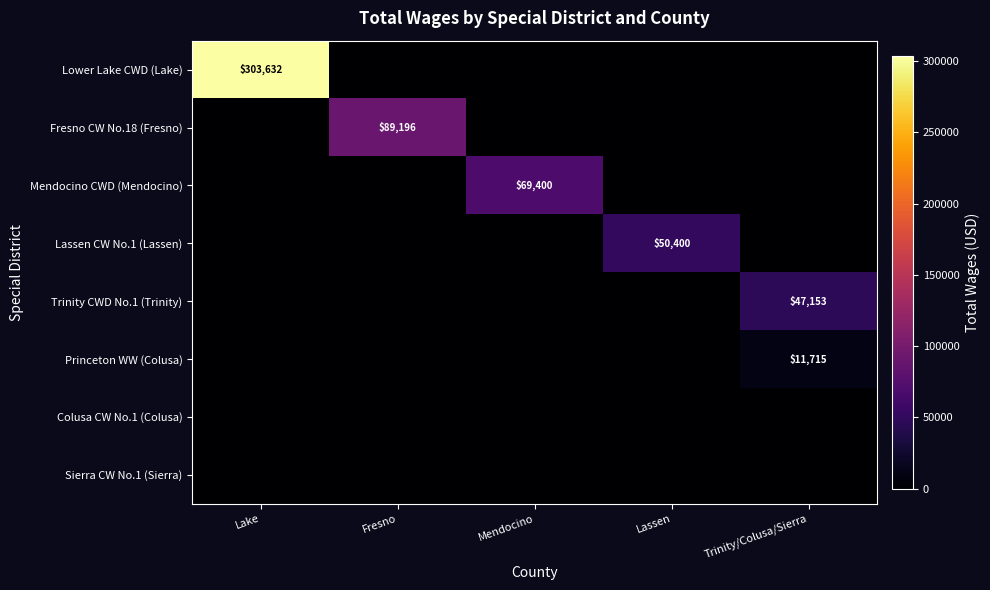

What is the total value across all series at Lake?

303632